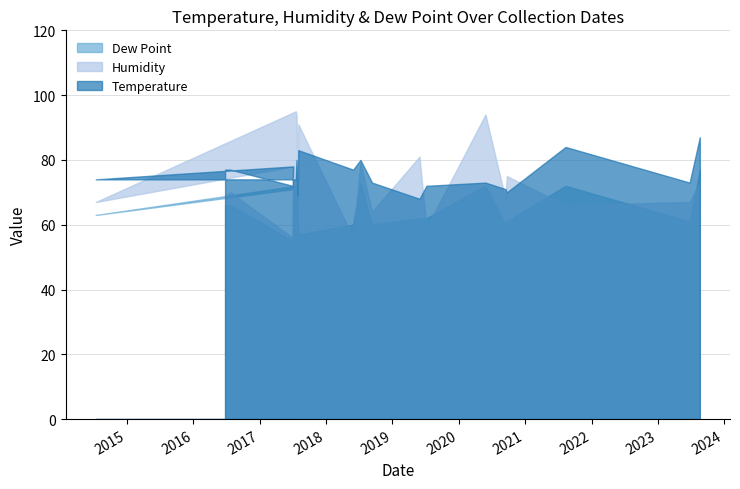

What is the label of the 4th point from the right?

2020-09-22